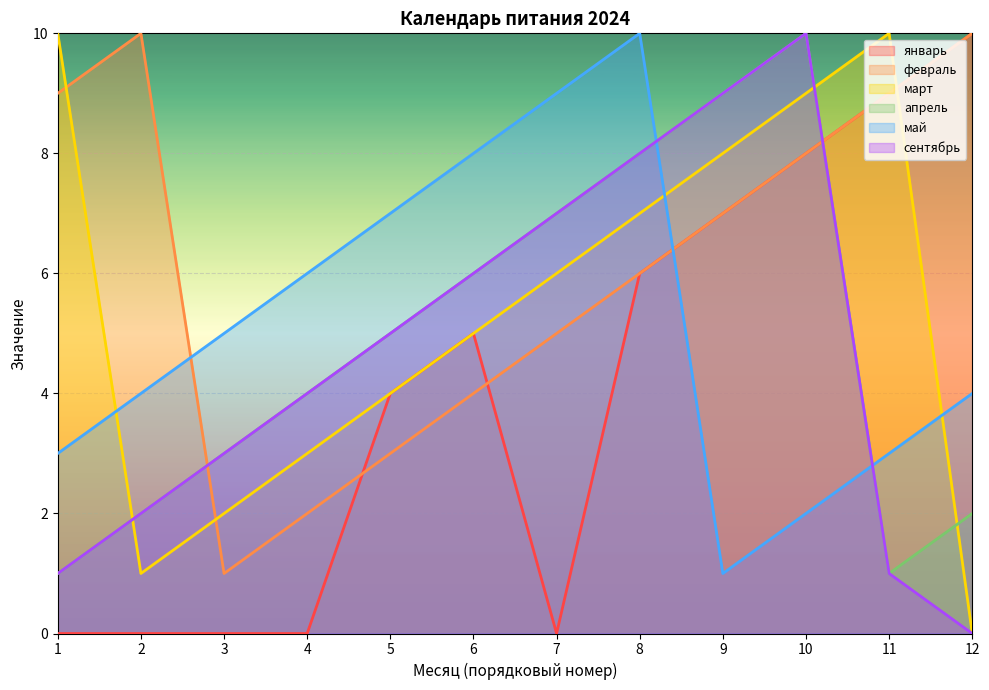

Where is апрель nearest to the value 5?

5